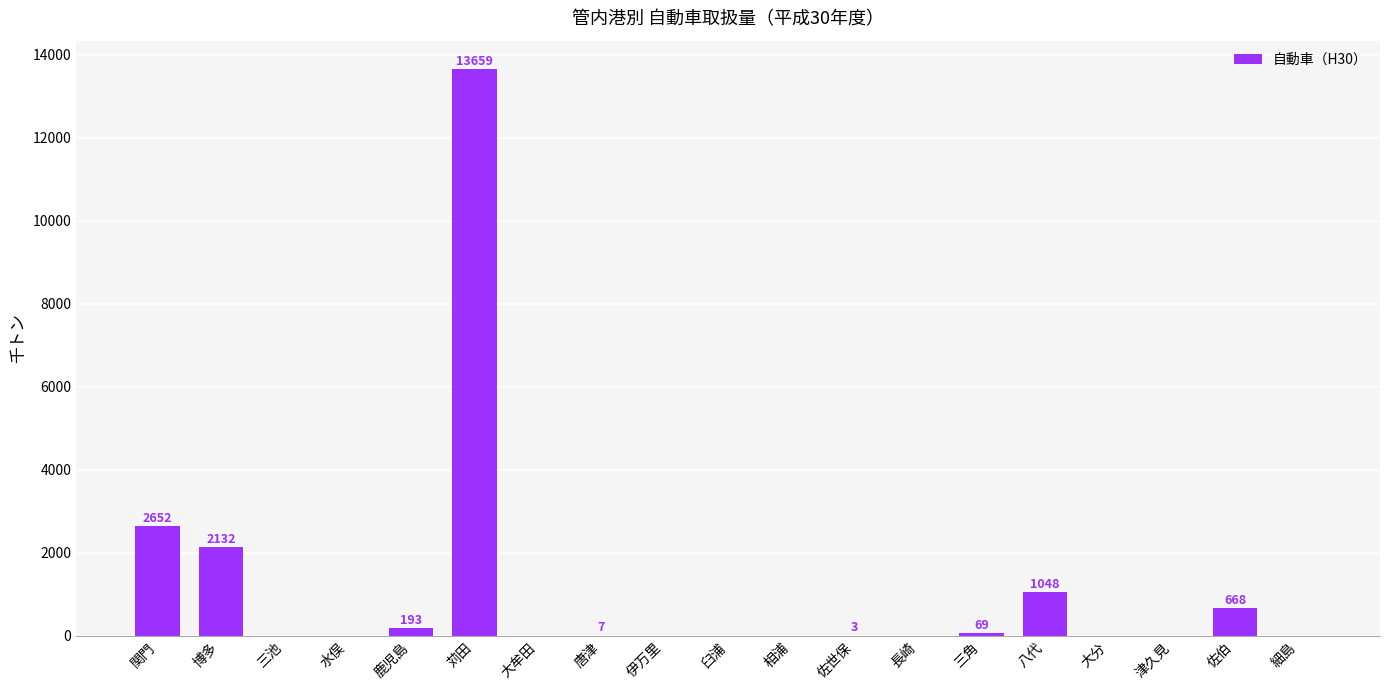

What is the average value?

1075